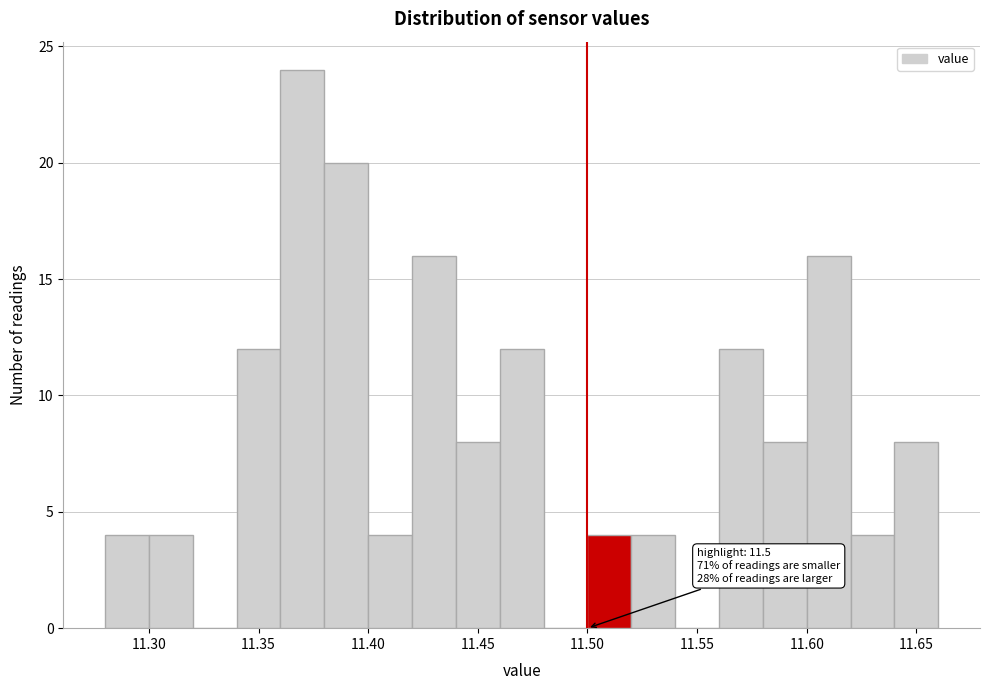

Over which range of the x-axis is the bar tallest?

11.36 to 11.38